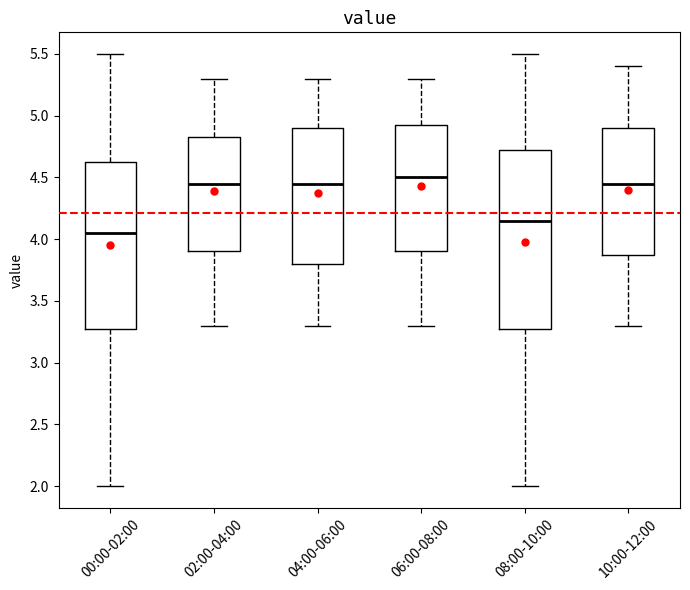

Reading left to right, read every box against the y-axis: the position of its median line, the range the box covers, and the ends of its whiskers. The values are not printed on the chart, so give them approximately, as read against the axis.

00:00-02:00: median 4.05, box 3.30 to 4.65, whiskers 2.00 to 5.50
02:00-04:00: median 4.45, box 3.90 to 4.85, whiskers 3.30 to 5.30
04:00-06:00: median 4.45, box 3.80 to 4.90, whiskers 3.30 to 5.30
06:00-08:00: median 4.50, box 3.90 to 4.95, whiskers 3.30 to 5.30
08:00-10:00: median 4.15, box 3.30 to 4.75, whiskers 2.00 to 5.50
10:00-12:00: median 4.45, box 3.90 to 4.90, whiskers 3.30 to 5.40